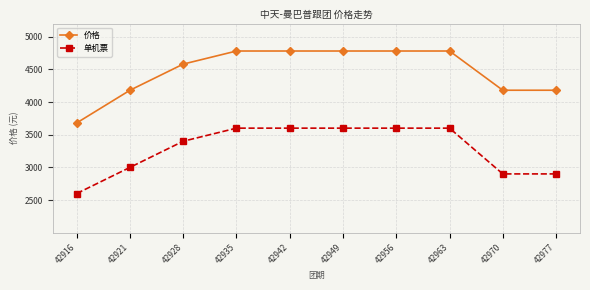

Which category has the lowest value in the 价格 series?

42916